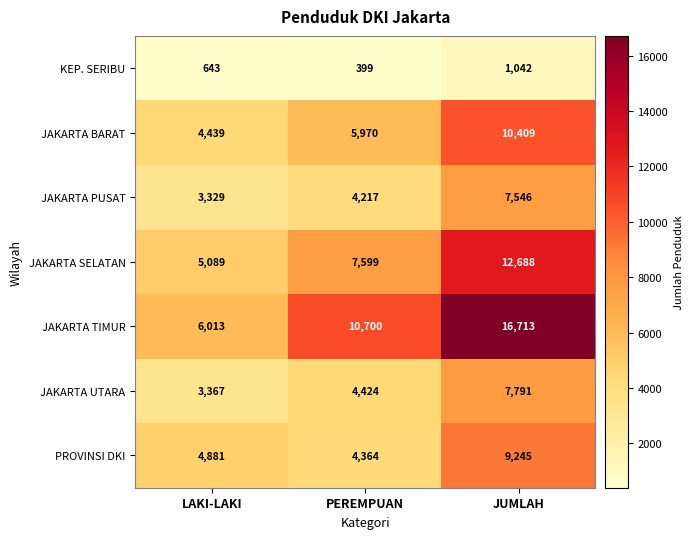

Rank the series at PEREMPUAN from lowest to highest value.

KEP. SERIBU, JAKARTA PUSAT, PROVINSI DKI, JAKARTA UTARA, JAKARTA BARAT, JAKARTA SELATAN, JAKARTA TIMUR